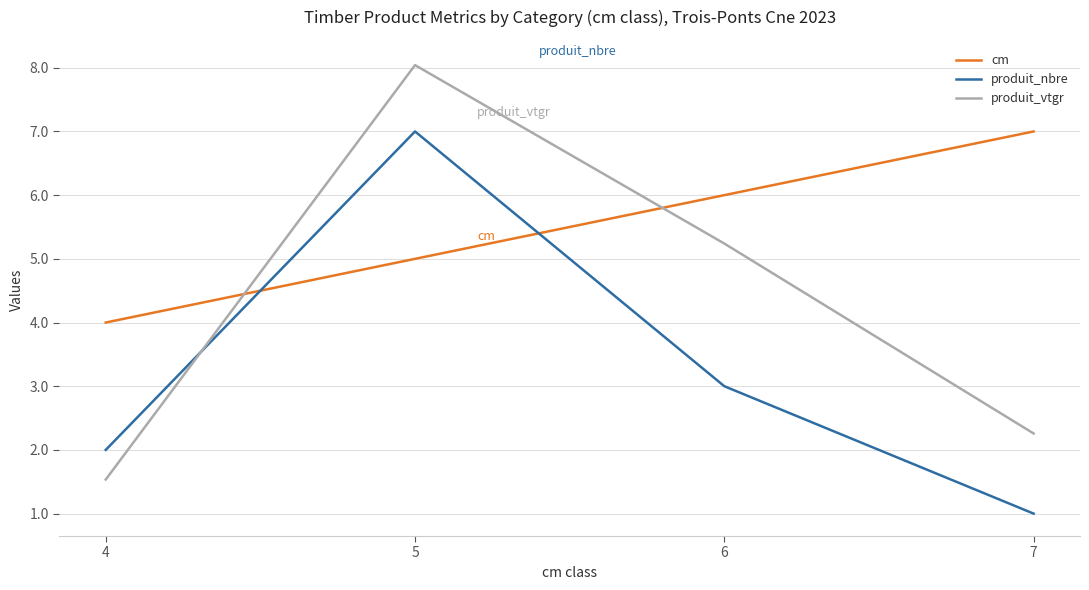

Rank the categories by cm value from highest to lowest.

7, 6, 5, 4